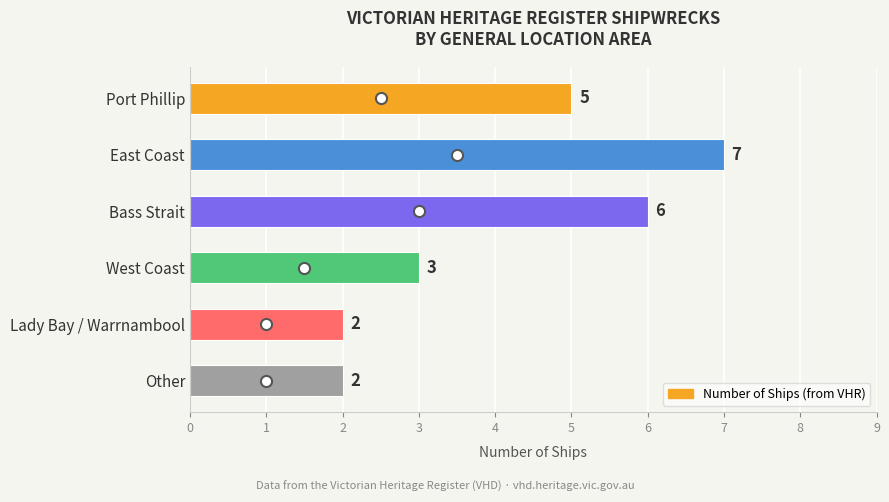

What is the difference between the maximum and second lowest values?

5